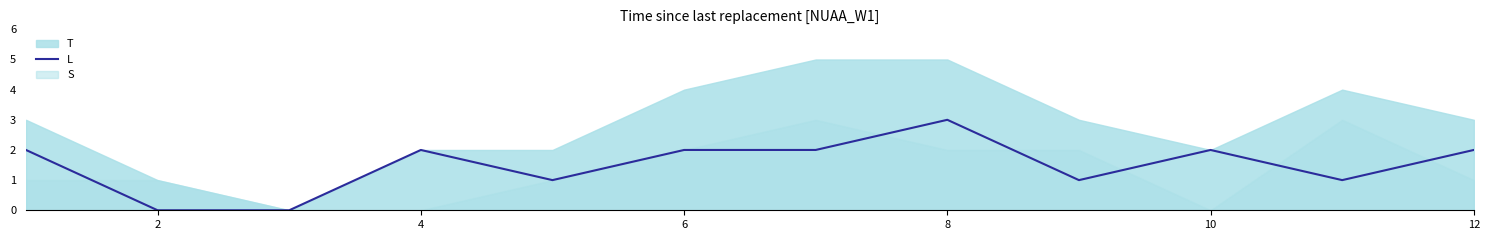

At which category does the chart reach its minimum across all series?

2